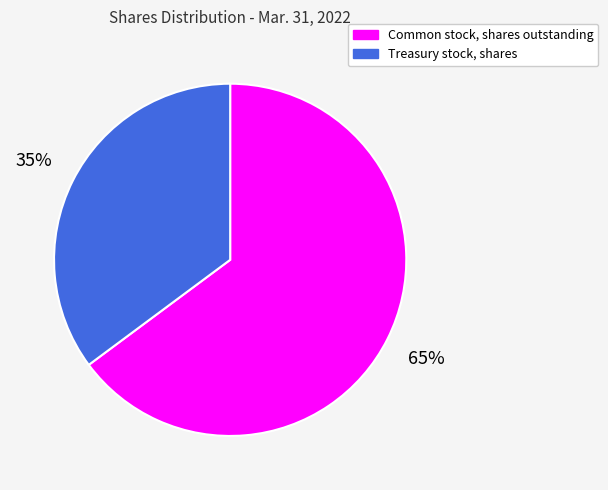

The Treasury stock, shares slice represents 35% of the pie. True or false?

True